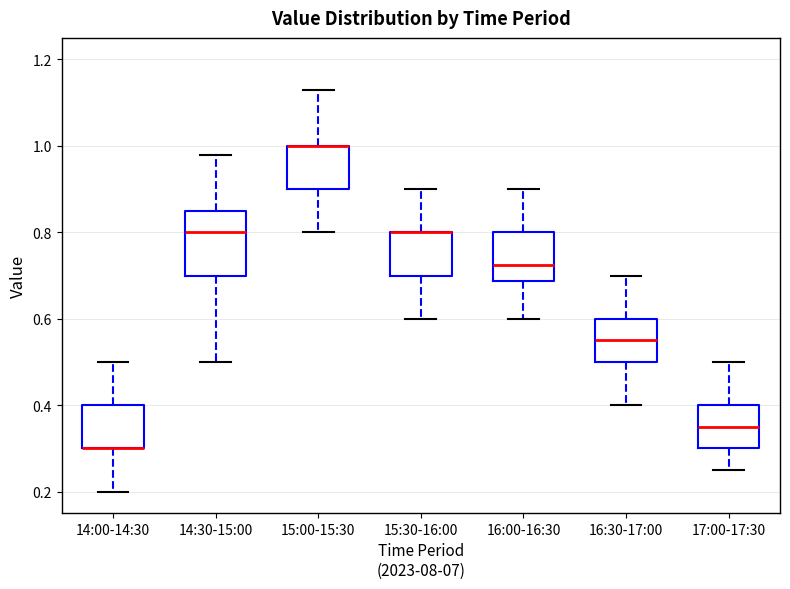

Reading left to right, transcribe this box plot: for each box, give where its median line is, the range the box spans, and where its two whiskers end, as read against the y-axis. The values are not printed on the chart, so give them approximately, as read against the axis.

14:00-14:30: median 0.30 (drawn on the box's lower edge), box 0.30 to 0.40, whiskers 0.20 to 0.50
14:30-15:00: median 0.80, box 0.70 to 0.86, whiskers 0.50 to 0.98
15:00-15:30: median 1.00 (drawn on the box's upper edge), box 0.90 to 1.00, whiskers 0.80 to 1.14
15:30-16:00: median 0.80 (drawn on the box's upper edge), box 0.70 to 0.80, whiskers 0.60 to 0.90
16:00-16:30: median 0.72, box 0.68 to 0.80, whiskers 0.60 to 0.90
16:30-17:00: median 0.56, box 0.50 to 0.60, whiskers 0.40 to 0.70
17:00-17:30: median 0.36, box 0.30 to 0.40, whiskers 0.26 to 0.50